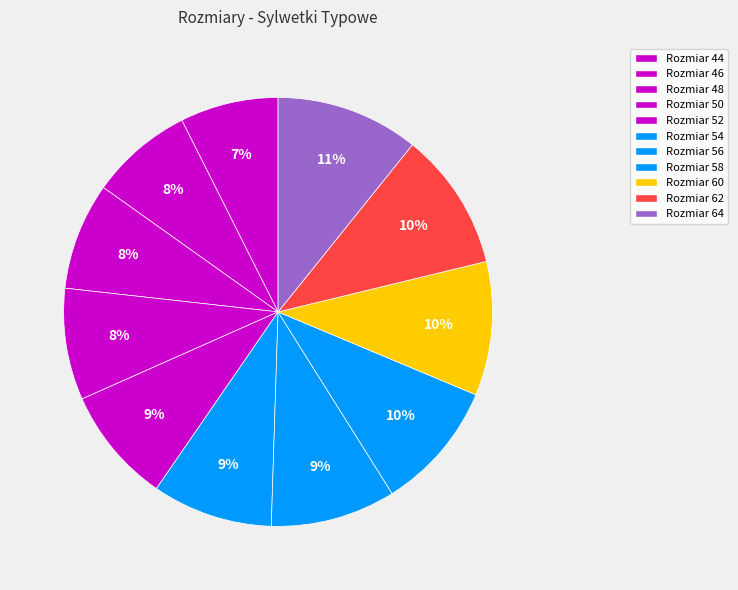

What is the largest slice in the pie chart?

64